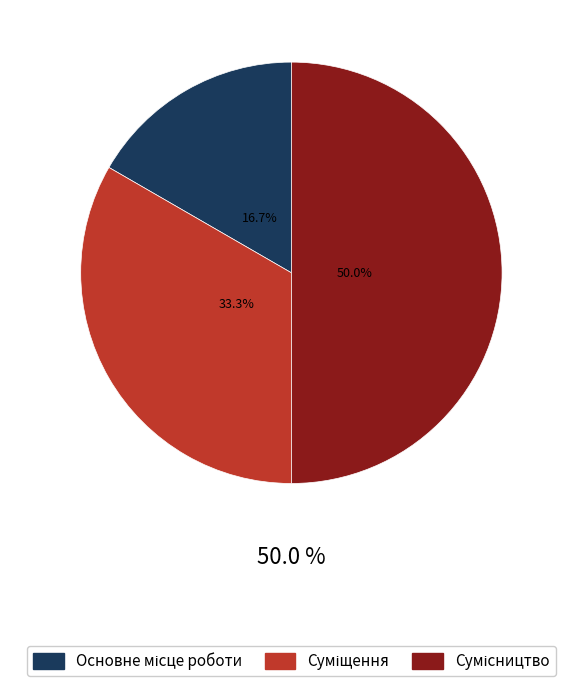

Is there a majority slice in this chart?

No